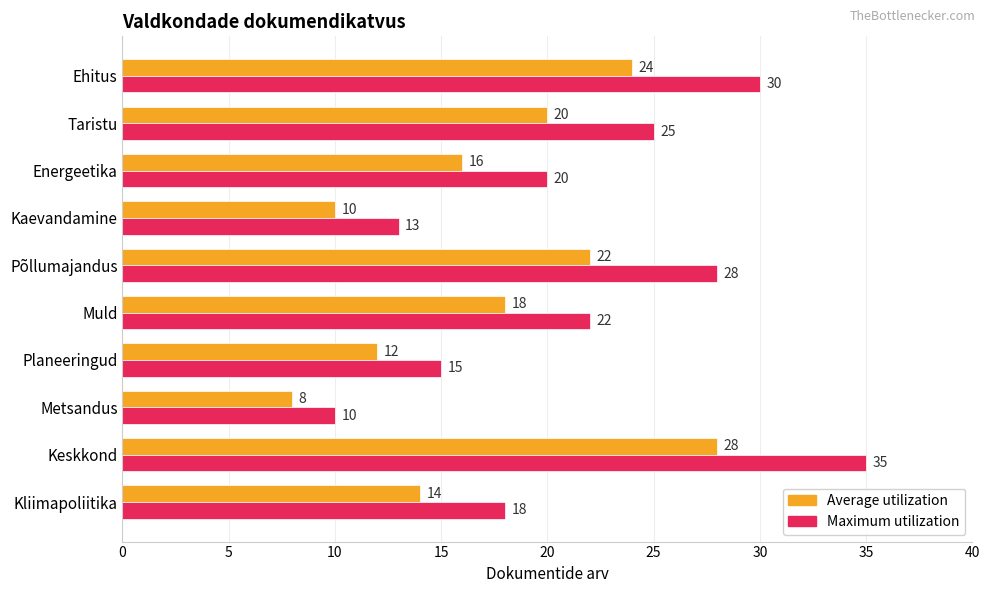

How many categories are shown in the chart?

10